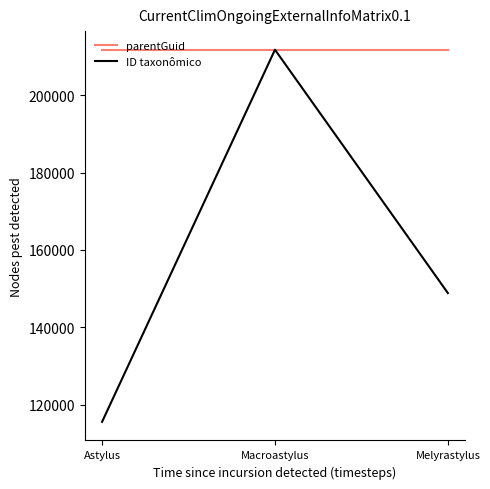

At which label does ID taxonômico first exceed 148835?

Macroastylus